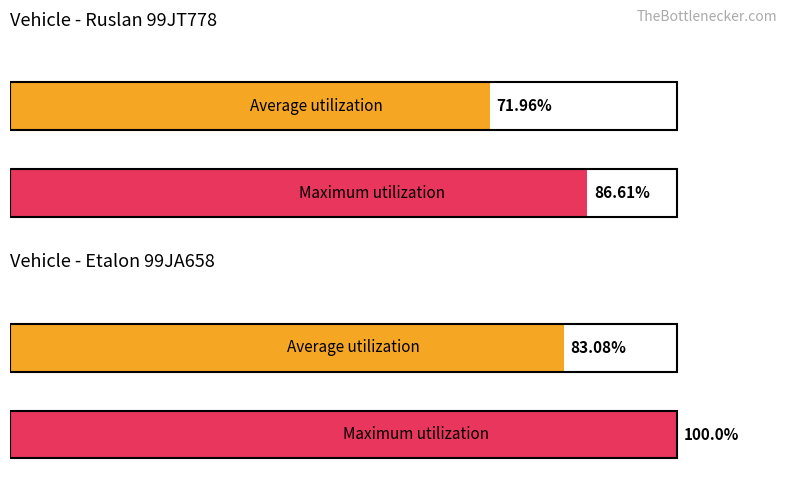

Which category has the highest value in the Average utilization series?

Etalon 99JA658